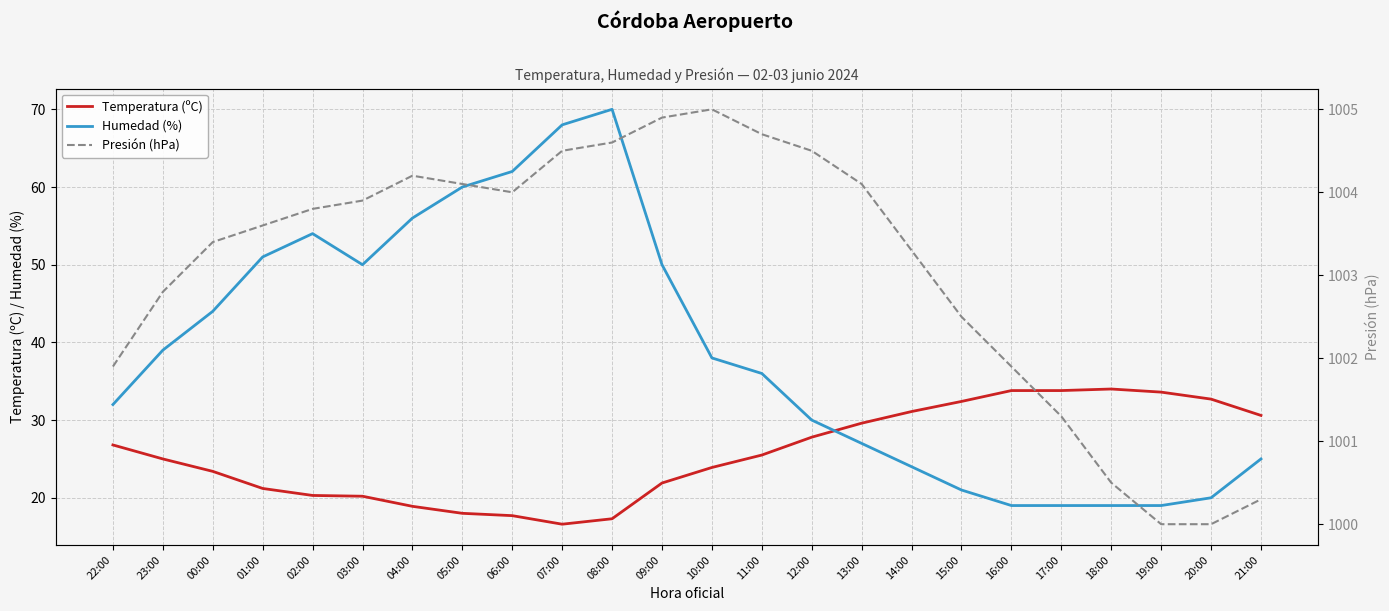

Rank the series by their maximum value, from lowest to highest.

Temperatura (ºC), Humedad (%), Presión (hPa)